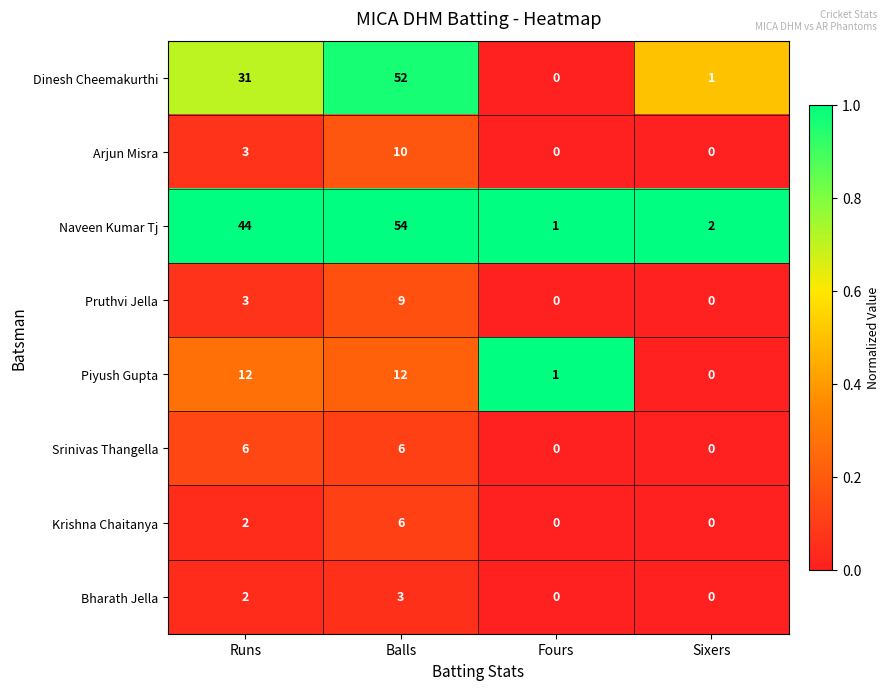

Is it true that Pruthvi Jella equals 0 at Sixers?

True